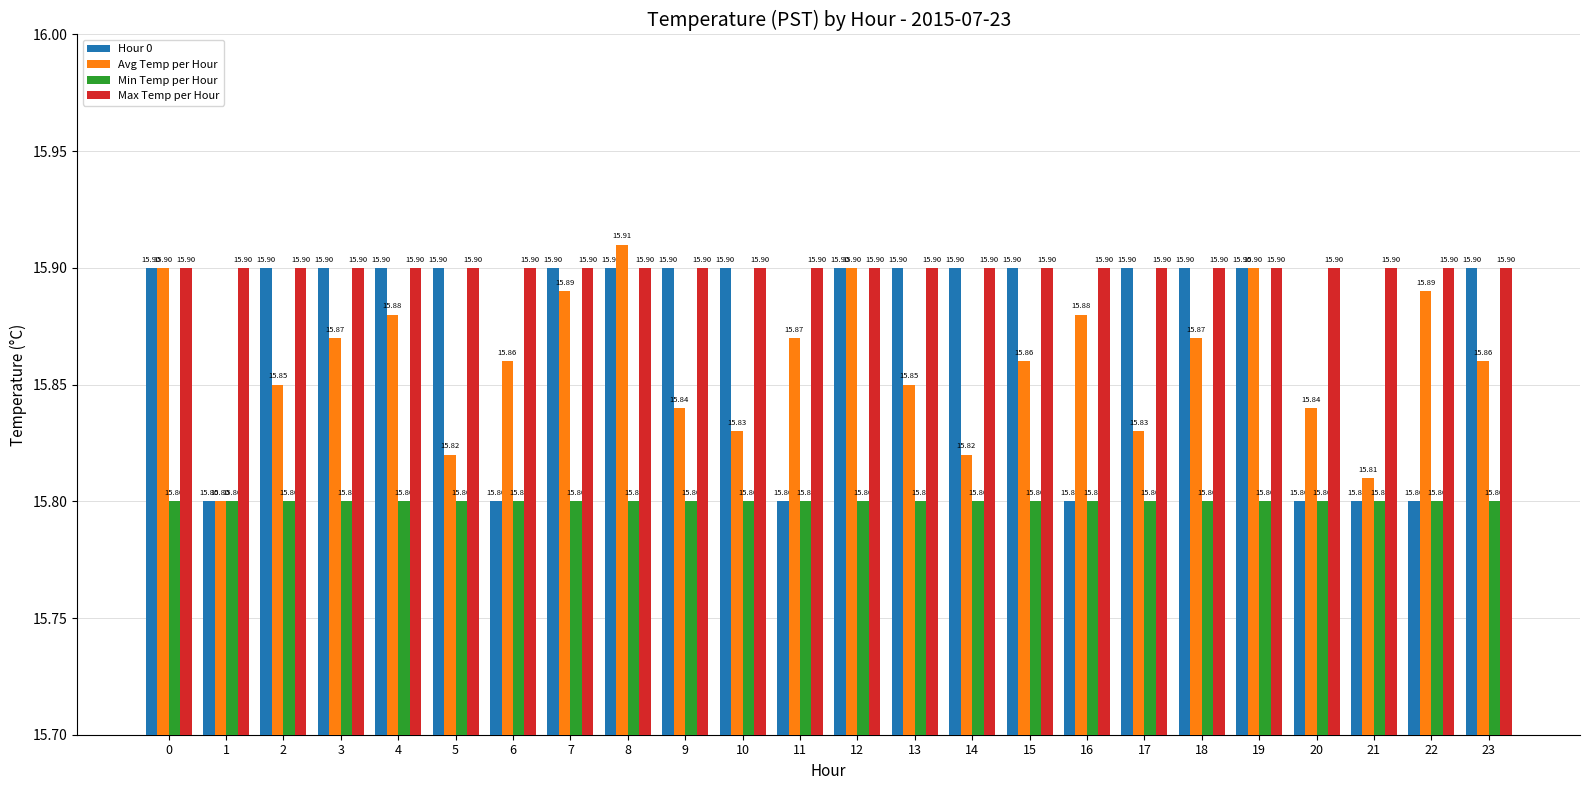

The Max Temp per Hour series shows 15.9 at 8. True or false?

True